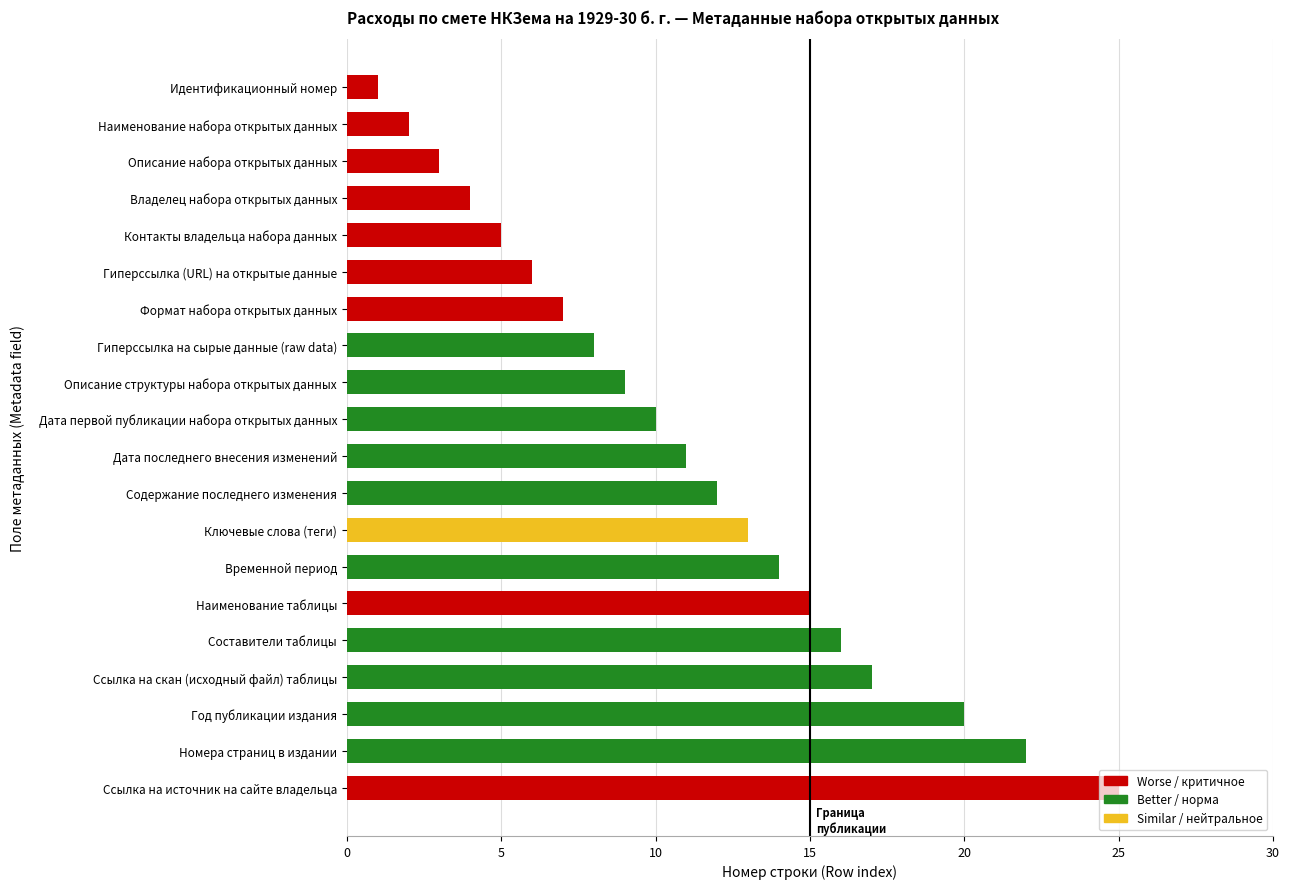

The chart shows a value of 17 at Ссылка на скан (исходный файл) таблицы. True or false?

True